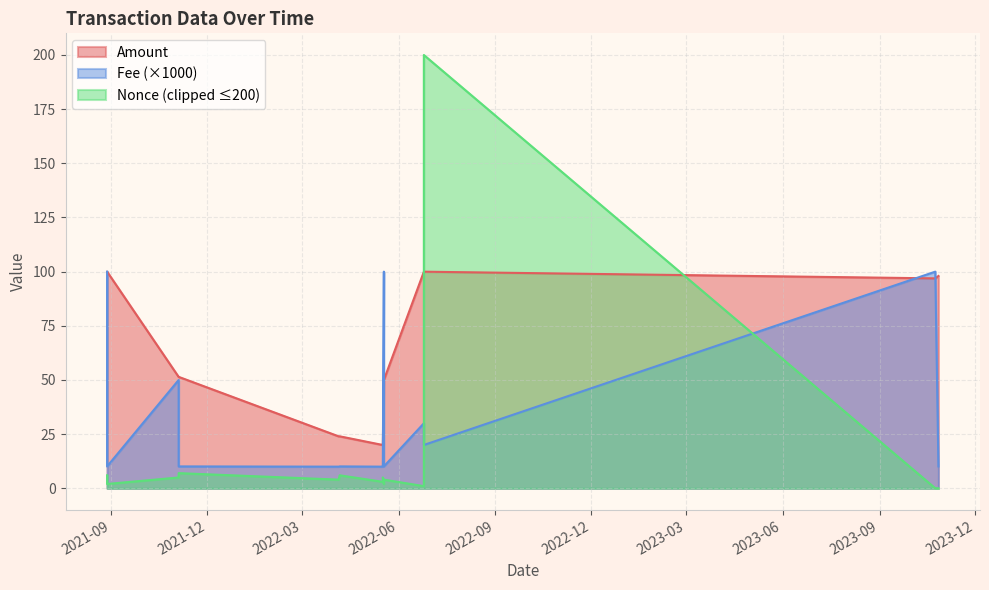

What are all the series names shown in the legend?

Amount, Fee, Nonce